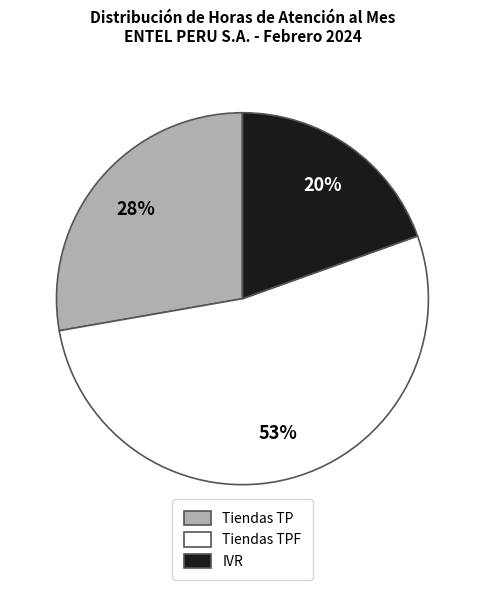

To the nearest percent, what is the average slice percentage?

33%